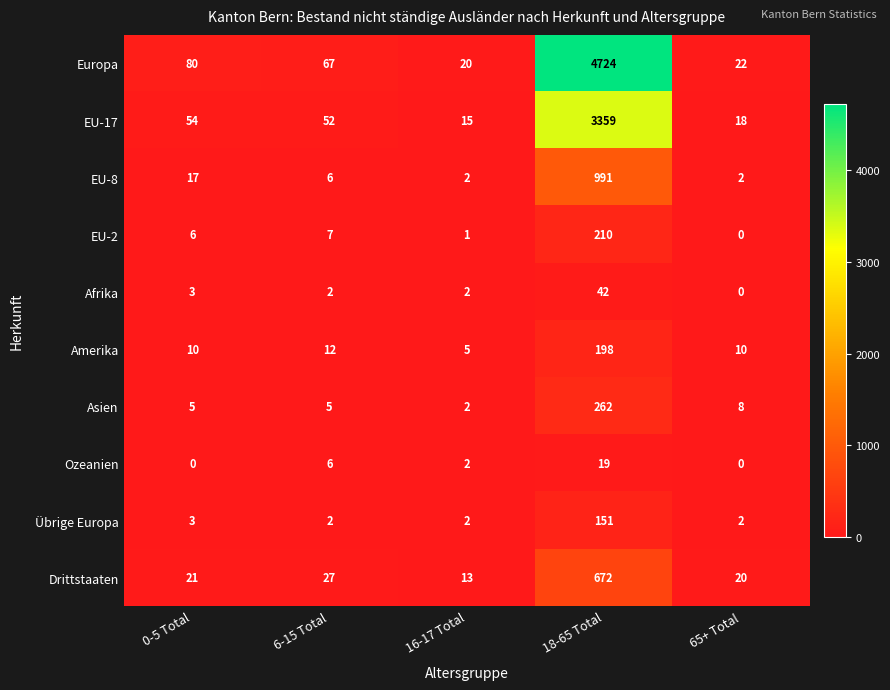

List the labels in order of EU-2 value, largest first.

18-65 Total, 6-15 Total, 0-5 Total, 16-17 Total, 65+ Total